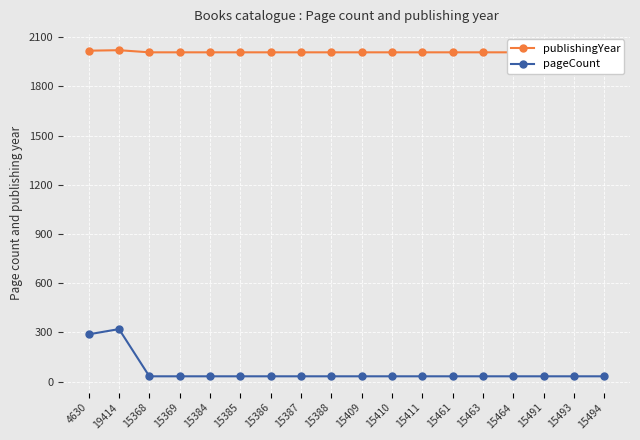

True or false: pageCount has a value of 320 at 19414.

True